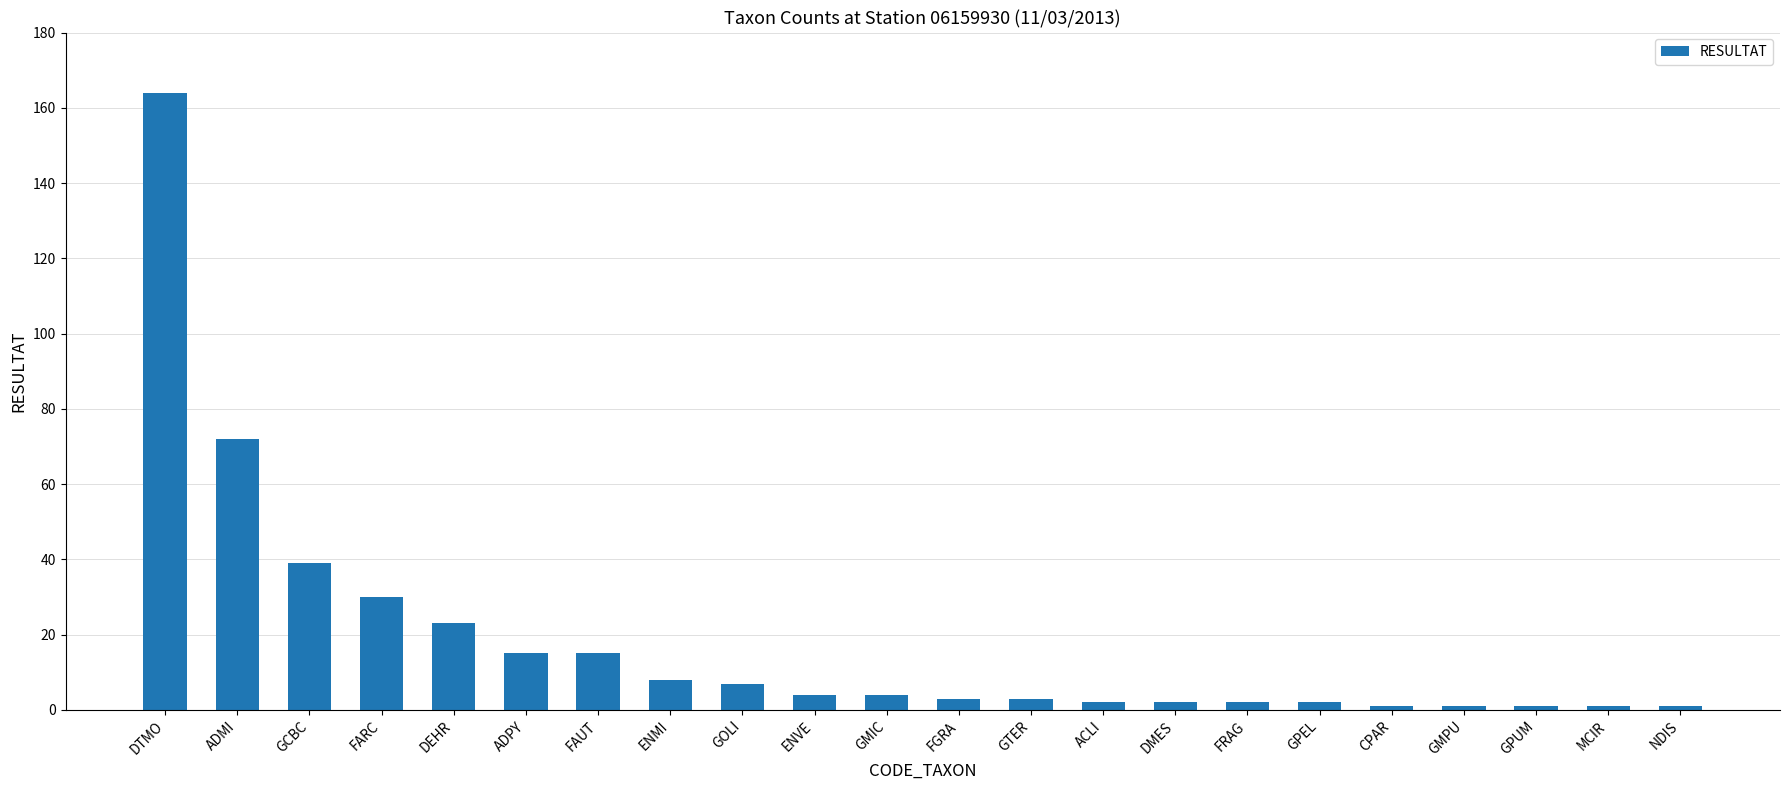

Is it true that the value at FRAG is 2?

True